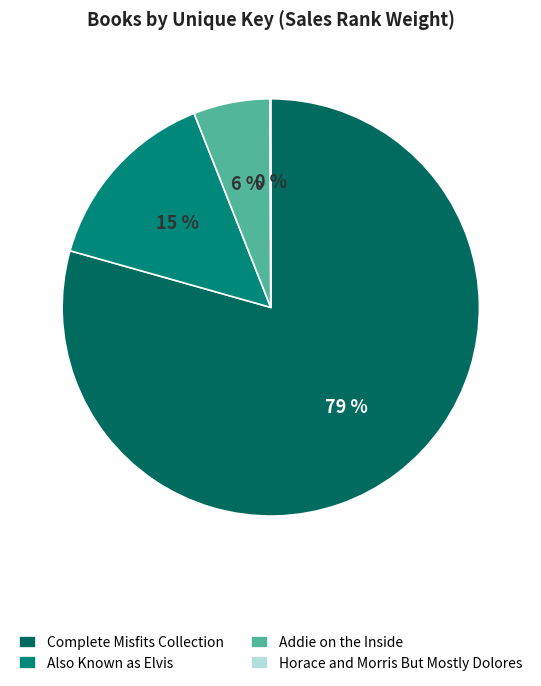

True or false: Also Known as Elvis accounts for 21% of the total.

False